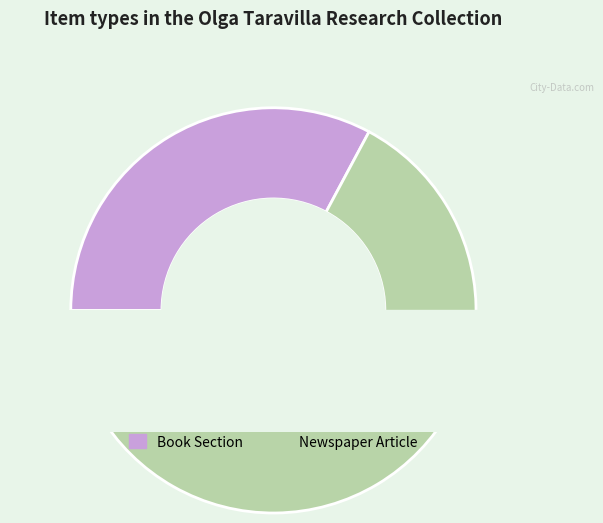

Count the number of slices in the pie.

2